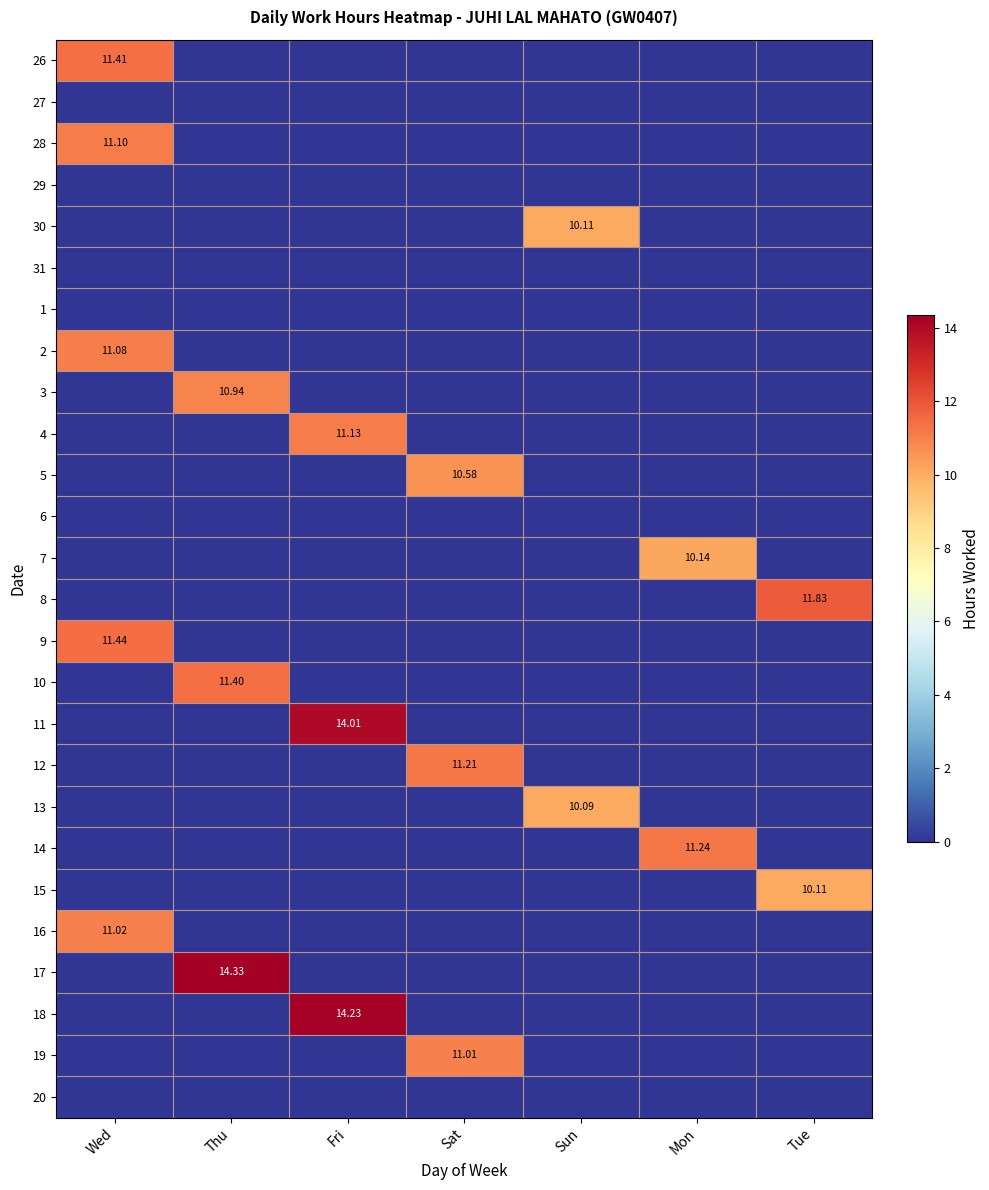

How many positive values does the 3 series have?

1